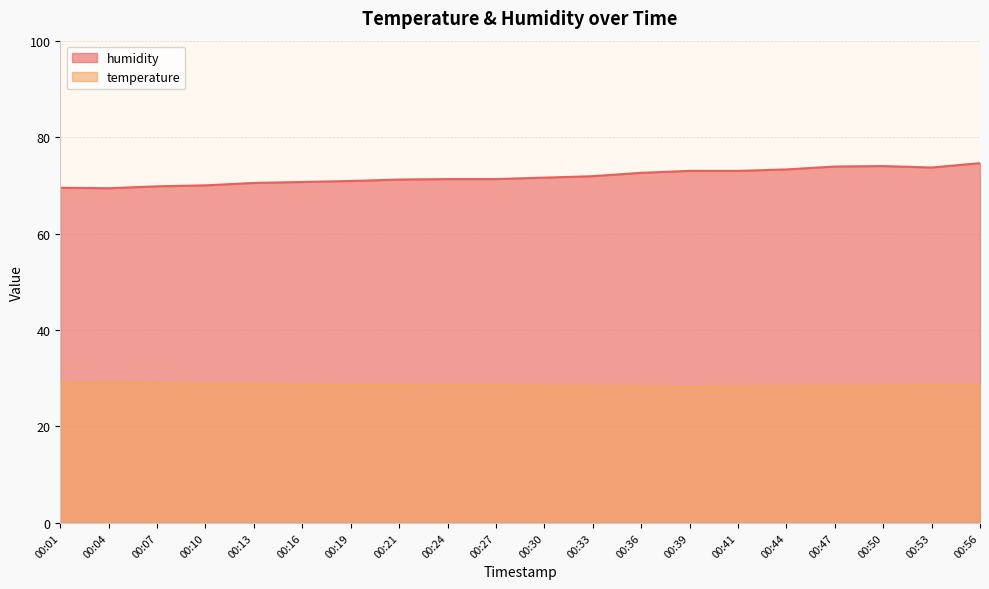

Reading left to right, what are all the values shown in this chart?

temperature: 00:01=29.0	00:04=29.1	00:07=29.0	00:10=28.8	00:13=28.8	00:16=28.7	00:19=28.6	00:21=28.6	00:24=28.5	00:27=28.5	00:30=28.4	00:33=28.4	00:36=28.3	00:39=28.2	00:41=28.3	00:44=28.4	00:47=28.4	00:50=28.4	00:53=28.5	00:56=28.6
humidity: 00:01=69.5	00:04=69.4	00:07=69.8	00:10=70.0	00:13=70.5	00:16=70.7	00:19=70.9	00:21=71.2	00:24=71.3	00:27=71.3	00:30=71.6	00:33=71.9	00:36=72.6	00:39=73.0	00:41=73.0	00:44=73.3	00:47=73.9	00:50=74.0	00:53=73.7	00:56=74.6